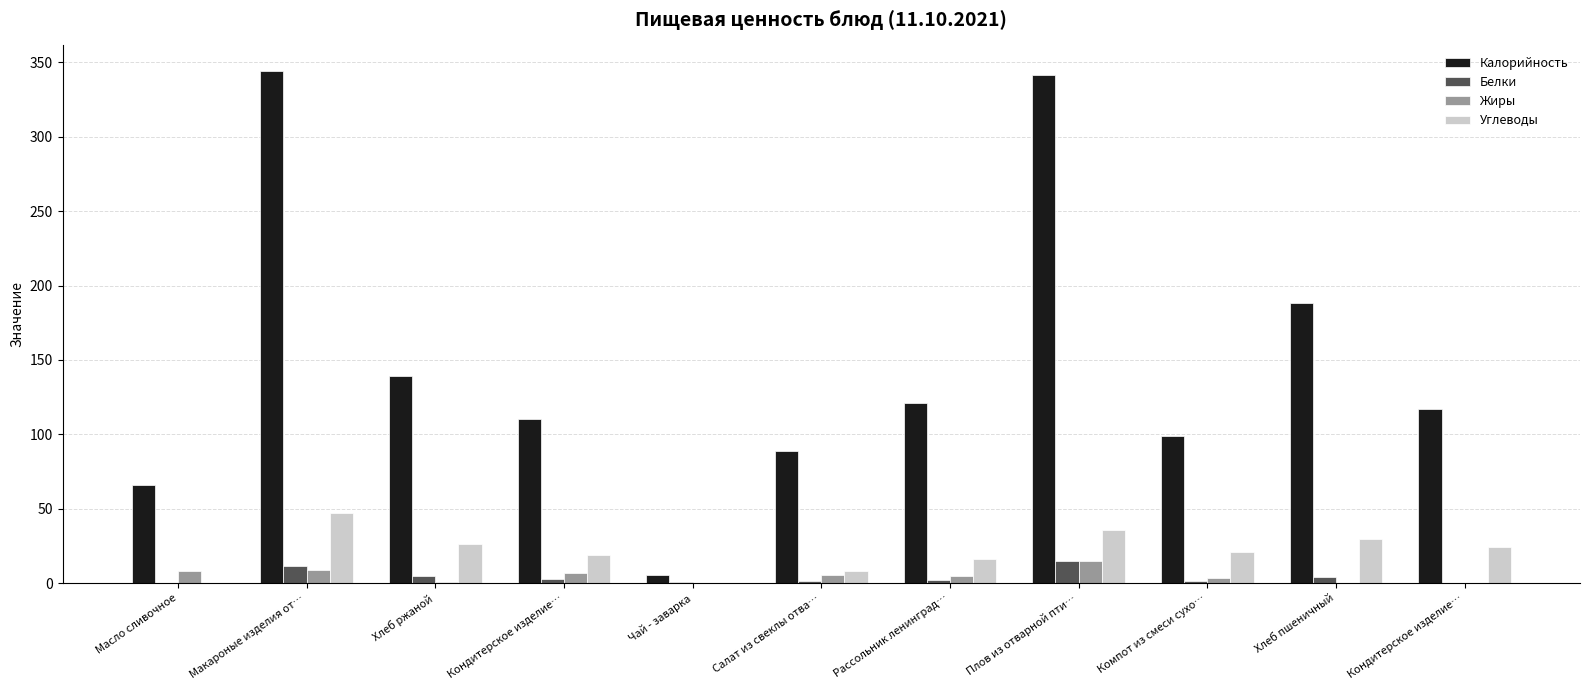

What are all the series names shown in the legend?

Калорийность, Белки, Жиры, Углеводы